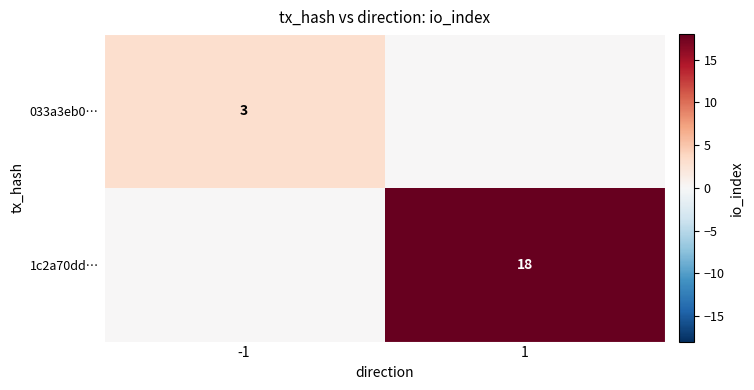

Is it true that 033a3eb0… equals 1 at -1?

False